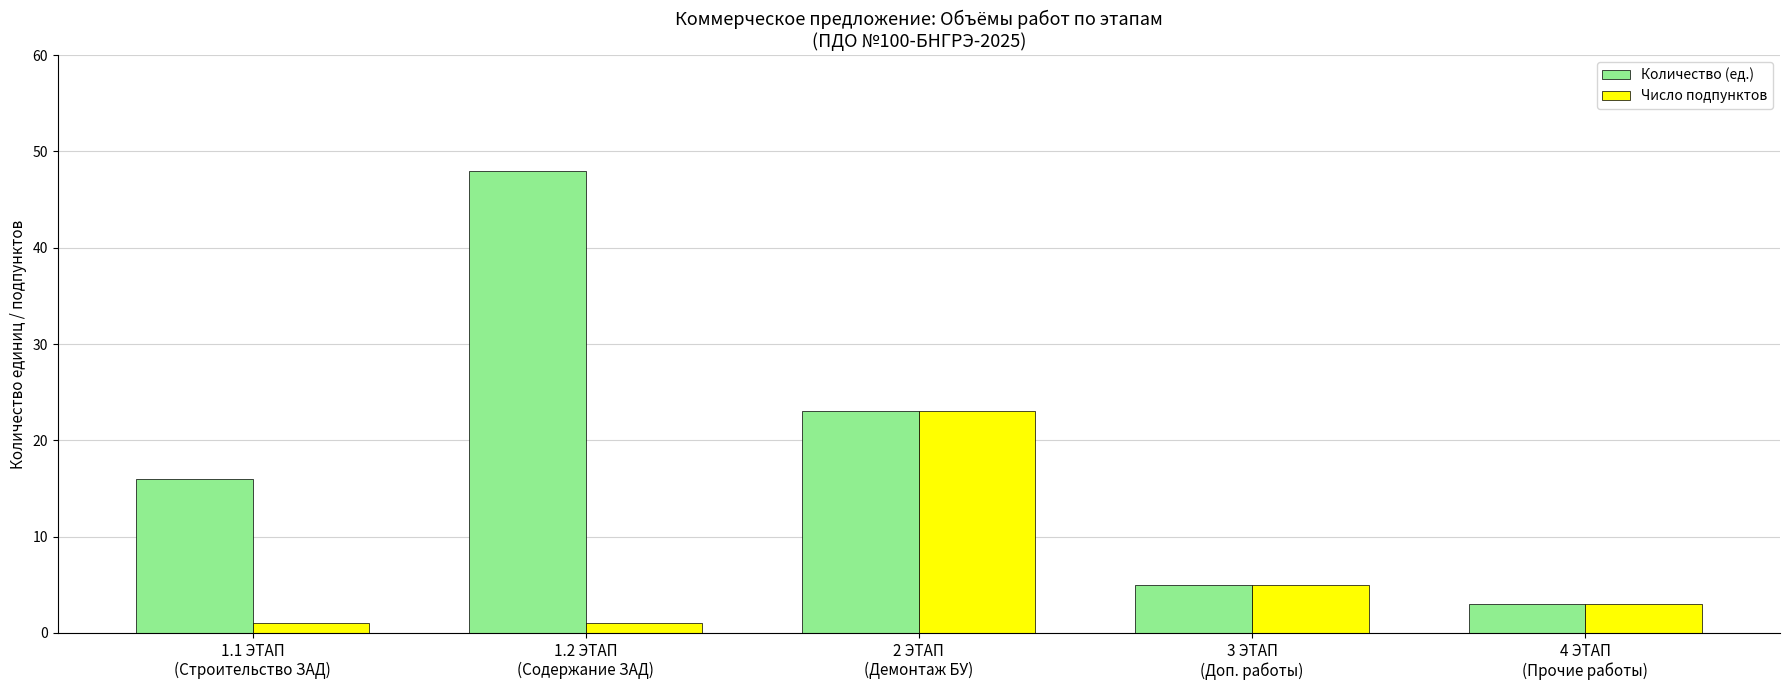

Reading left to right, list all the values displayed in this chart.

Количество (ед.): 16	48	23	5	3
Число подпунктов: 1	1	23	5	3